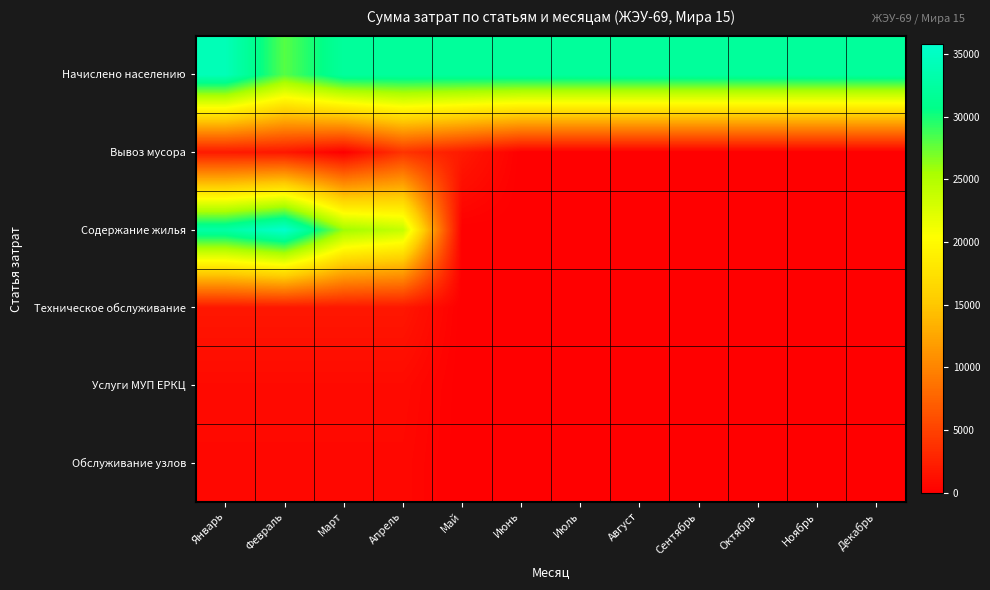

Which series has the largest total across all categories?

Начислено населению